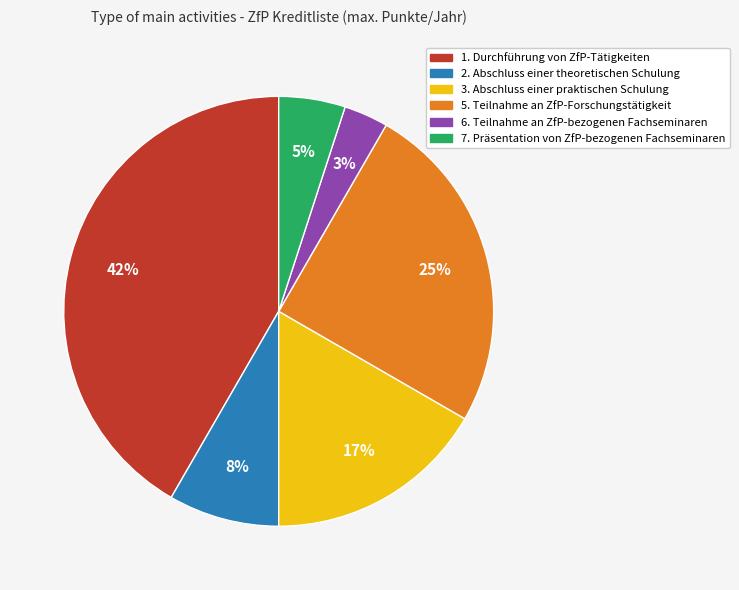

Rank the categories by value from lowest to highest.

6. Teilnahme an ZfP-bezogenen Fachseminaren, 7. Präsentation von ZfP-bezogenen Fachseminaren, 2. Abschluss einer theoretischen Schulung, 3. Abschluss einer praktischen Schulung, 5. Teilnahme an ZfP-Forschungstätigkeit, 1. Durchführung von ZfP-Tätigkeiten